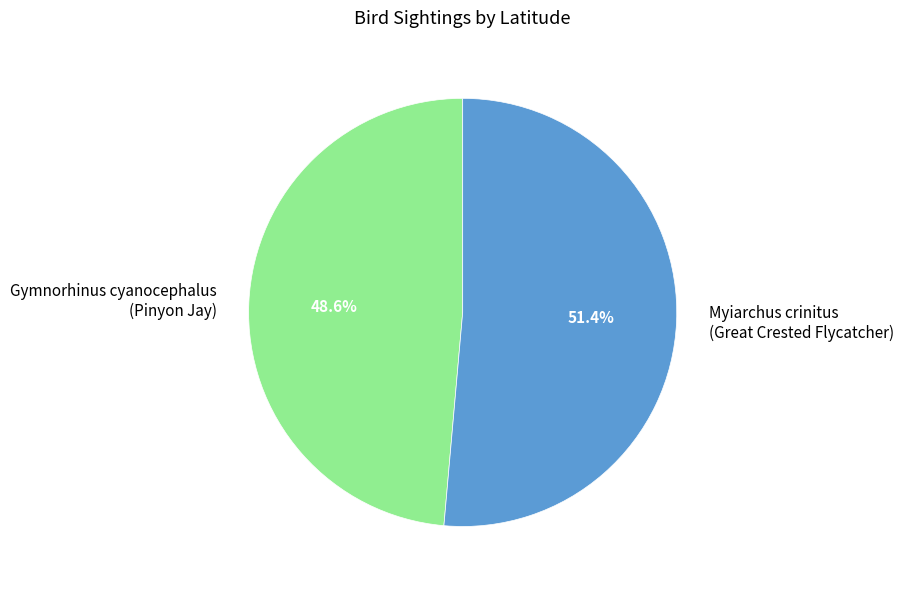

Between Gymnorhinus cyanocephalus (Pinyon Jay) and Myiarchus crinitus (Great Crested Flycatcher), which is larger?

Myiarchus crinitus (Great Crested Flycatcher)